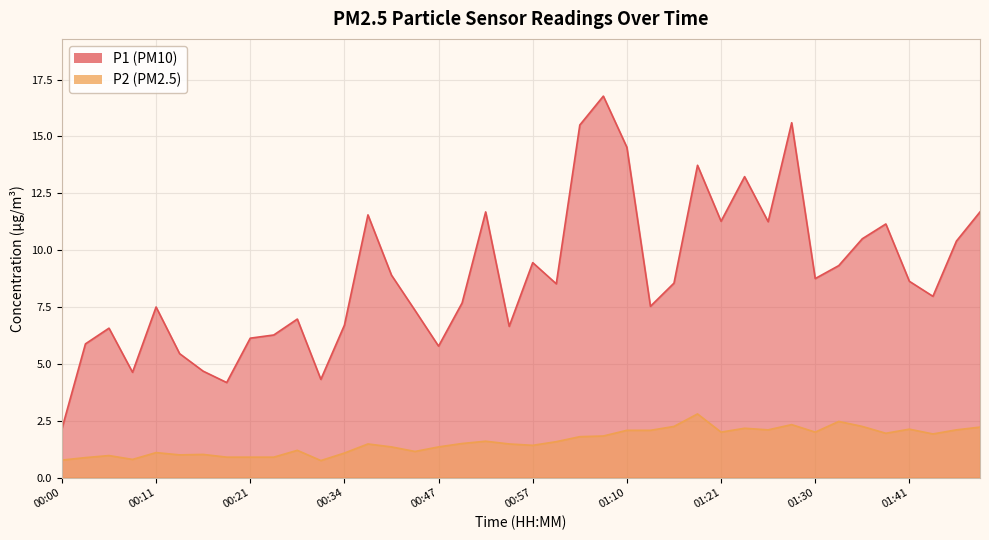

What position from the right is 01:38?

5